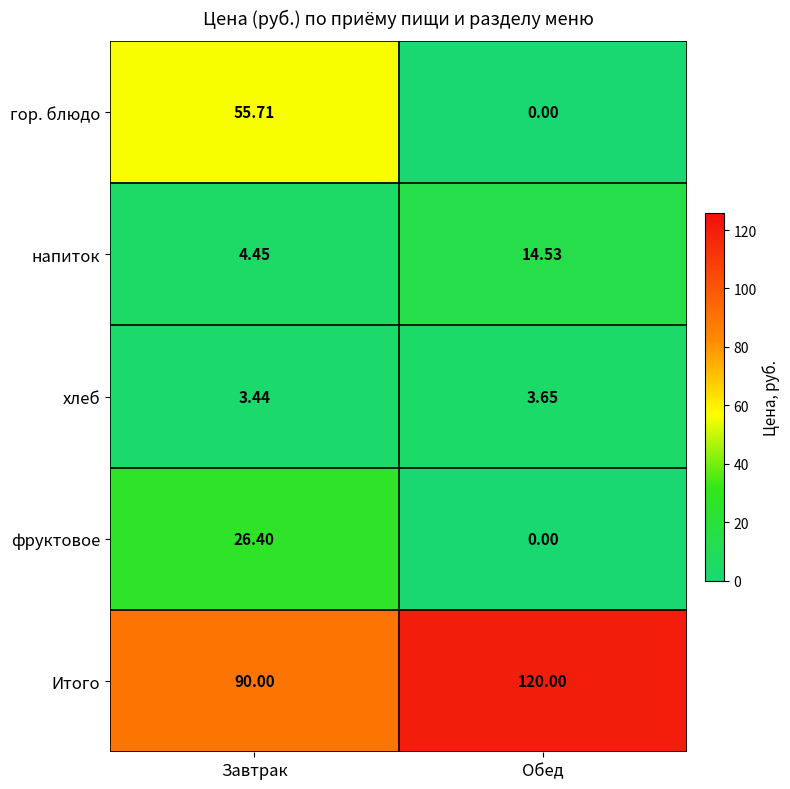

At which label is гор. блюдо closest to 27?

Обед